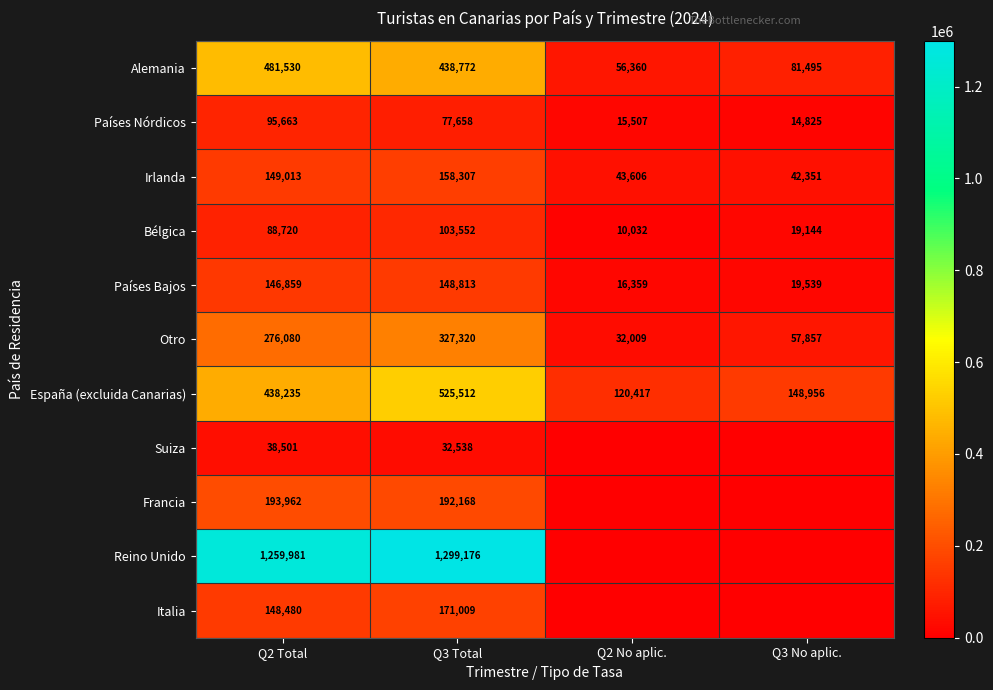

What is the sum of the Irlanda values at Q3 Total and Q3 No aplic.?

200658